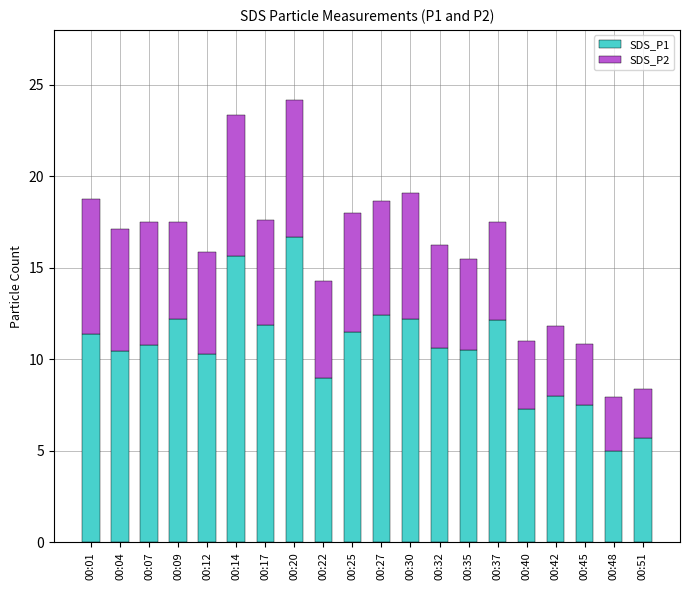

Where does the SDS_P1 series first go above 10?

00:01